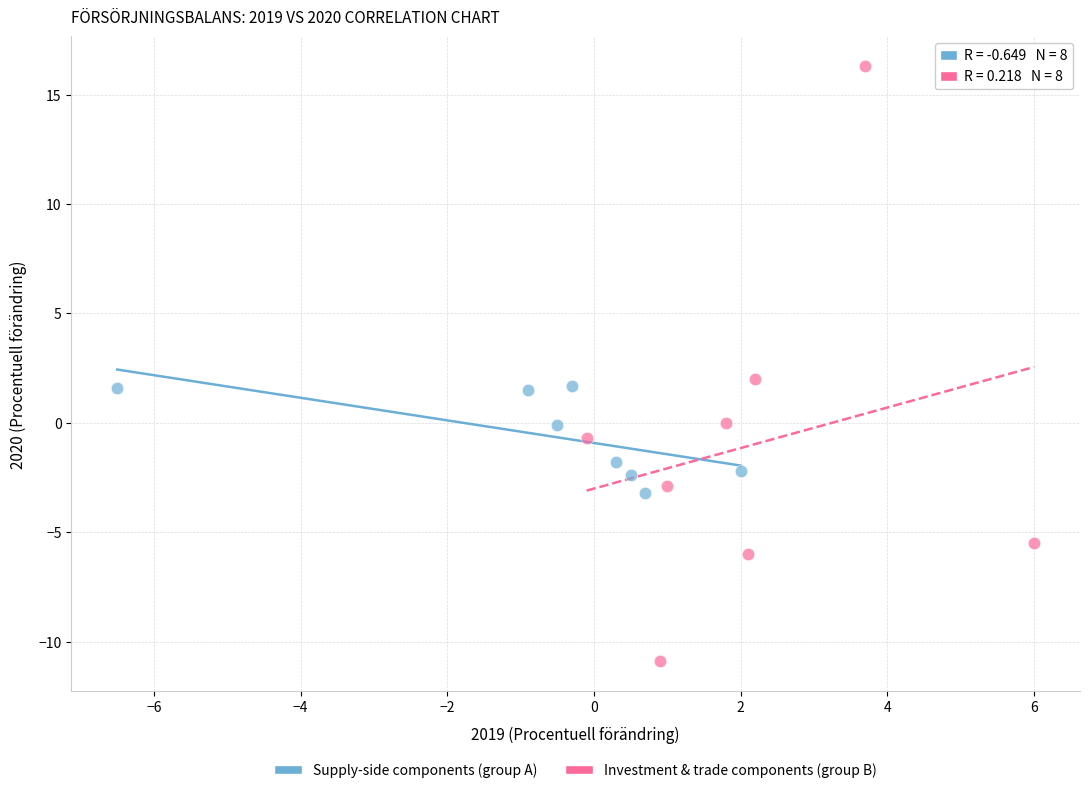

Which series contains the highest Y value?

Investment & trade components (group B)